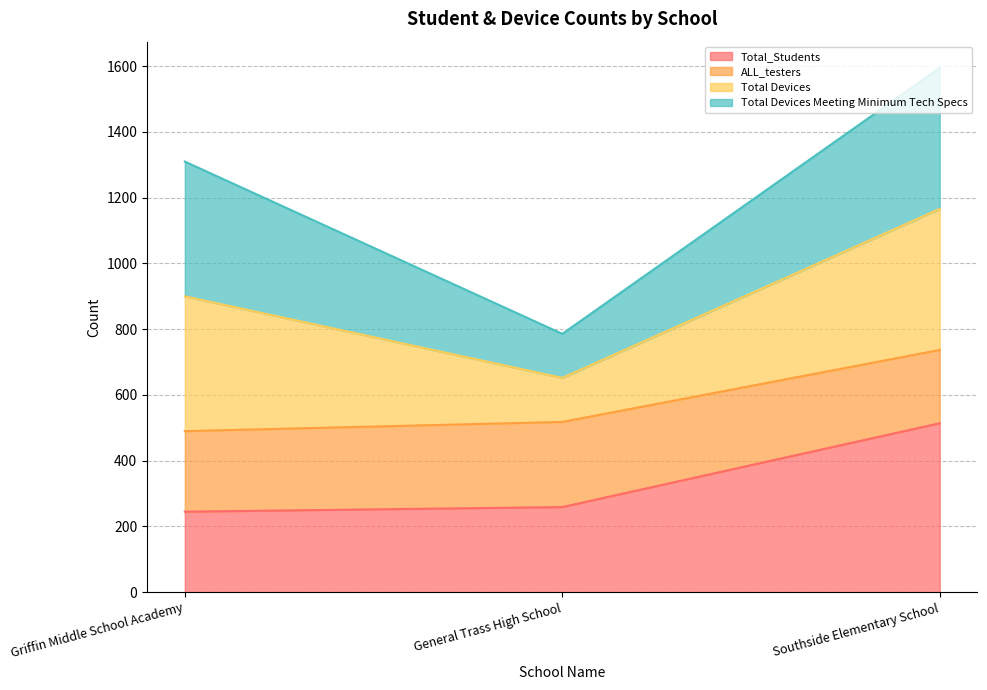

How many lines are shown in the chart?

4